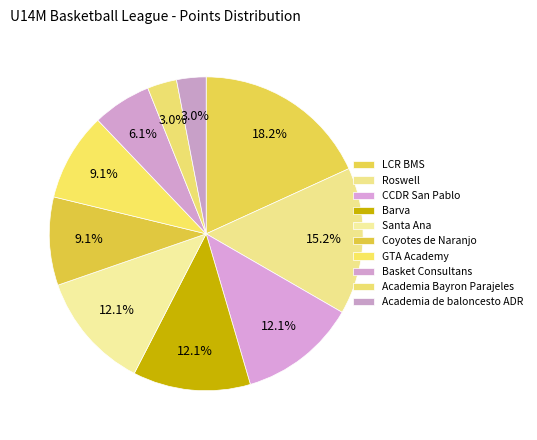

To the nearest percent, what portion does Roswell represent?

15%